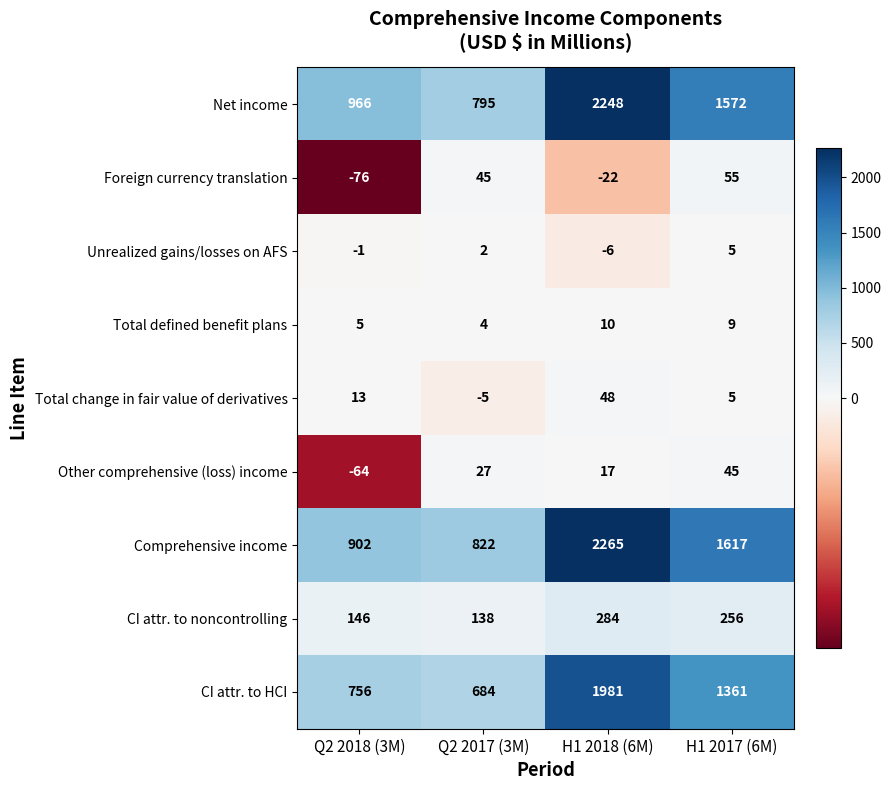

The CI attr. to noncontrolling series shows 146 at Q2 2018 (3M). True or false?

True